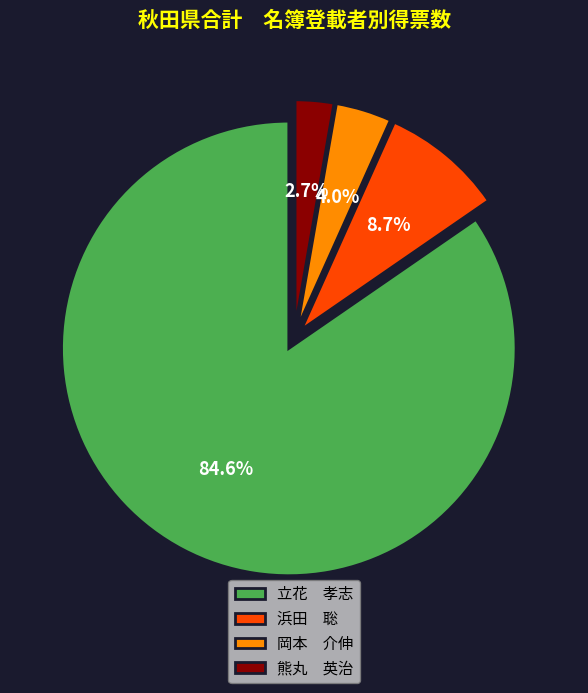

Is there a majority slice in this chart?

Yes